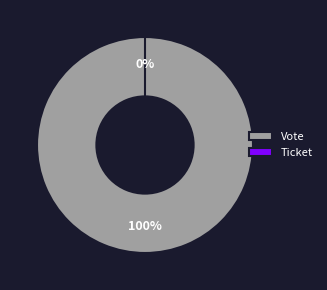

What is the total percentage of Ticket and Vote?

100.0%